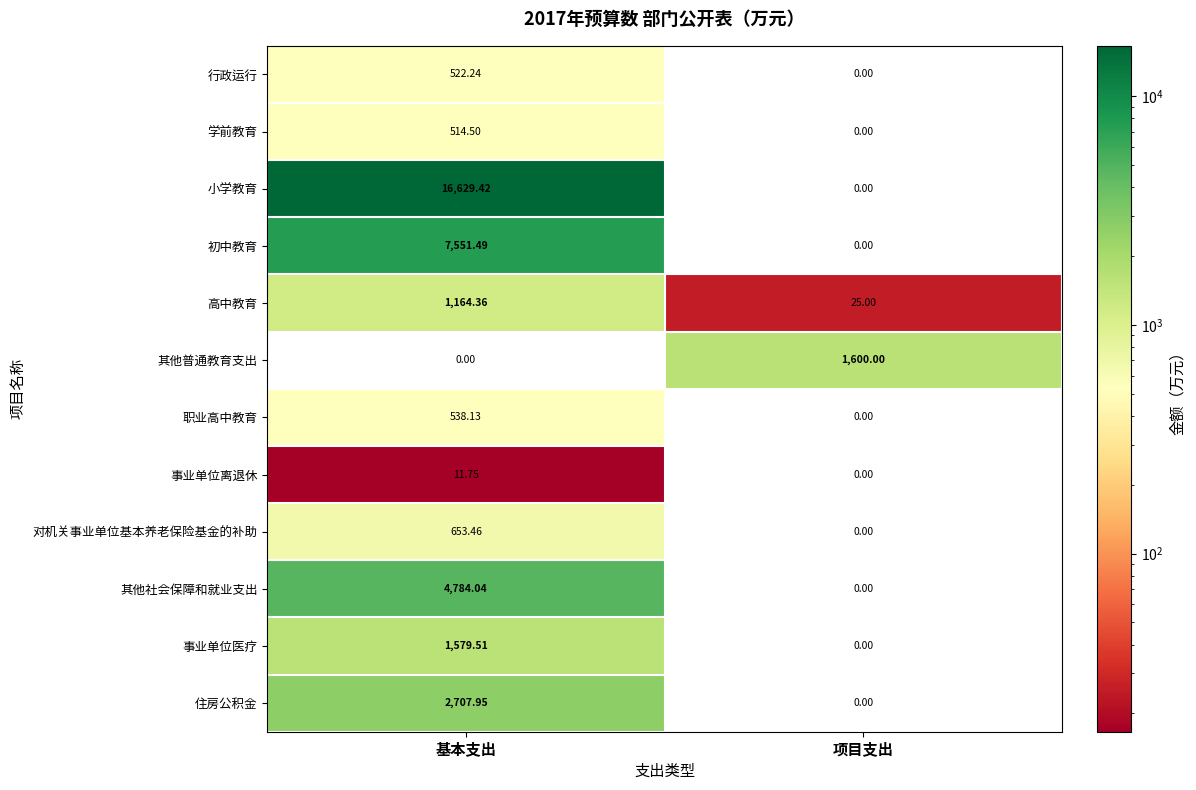

How many categories are shown in the chart?

2